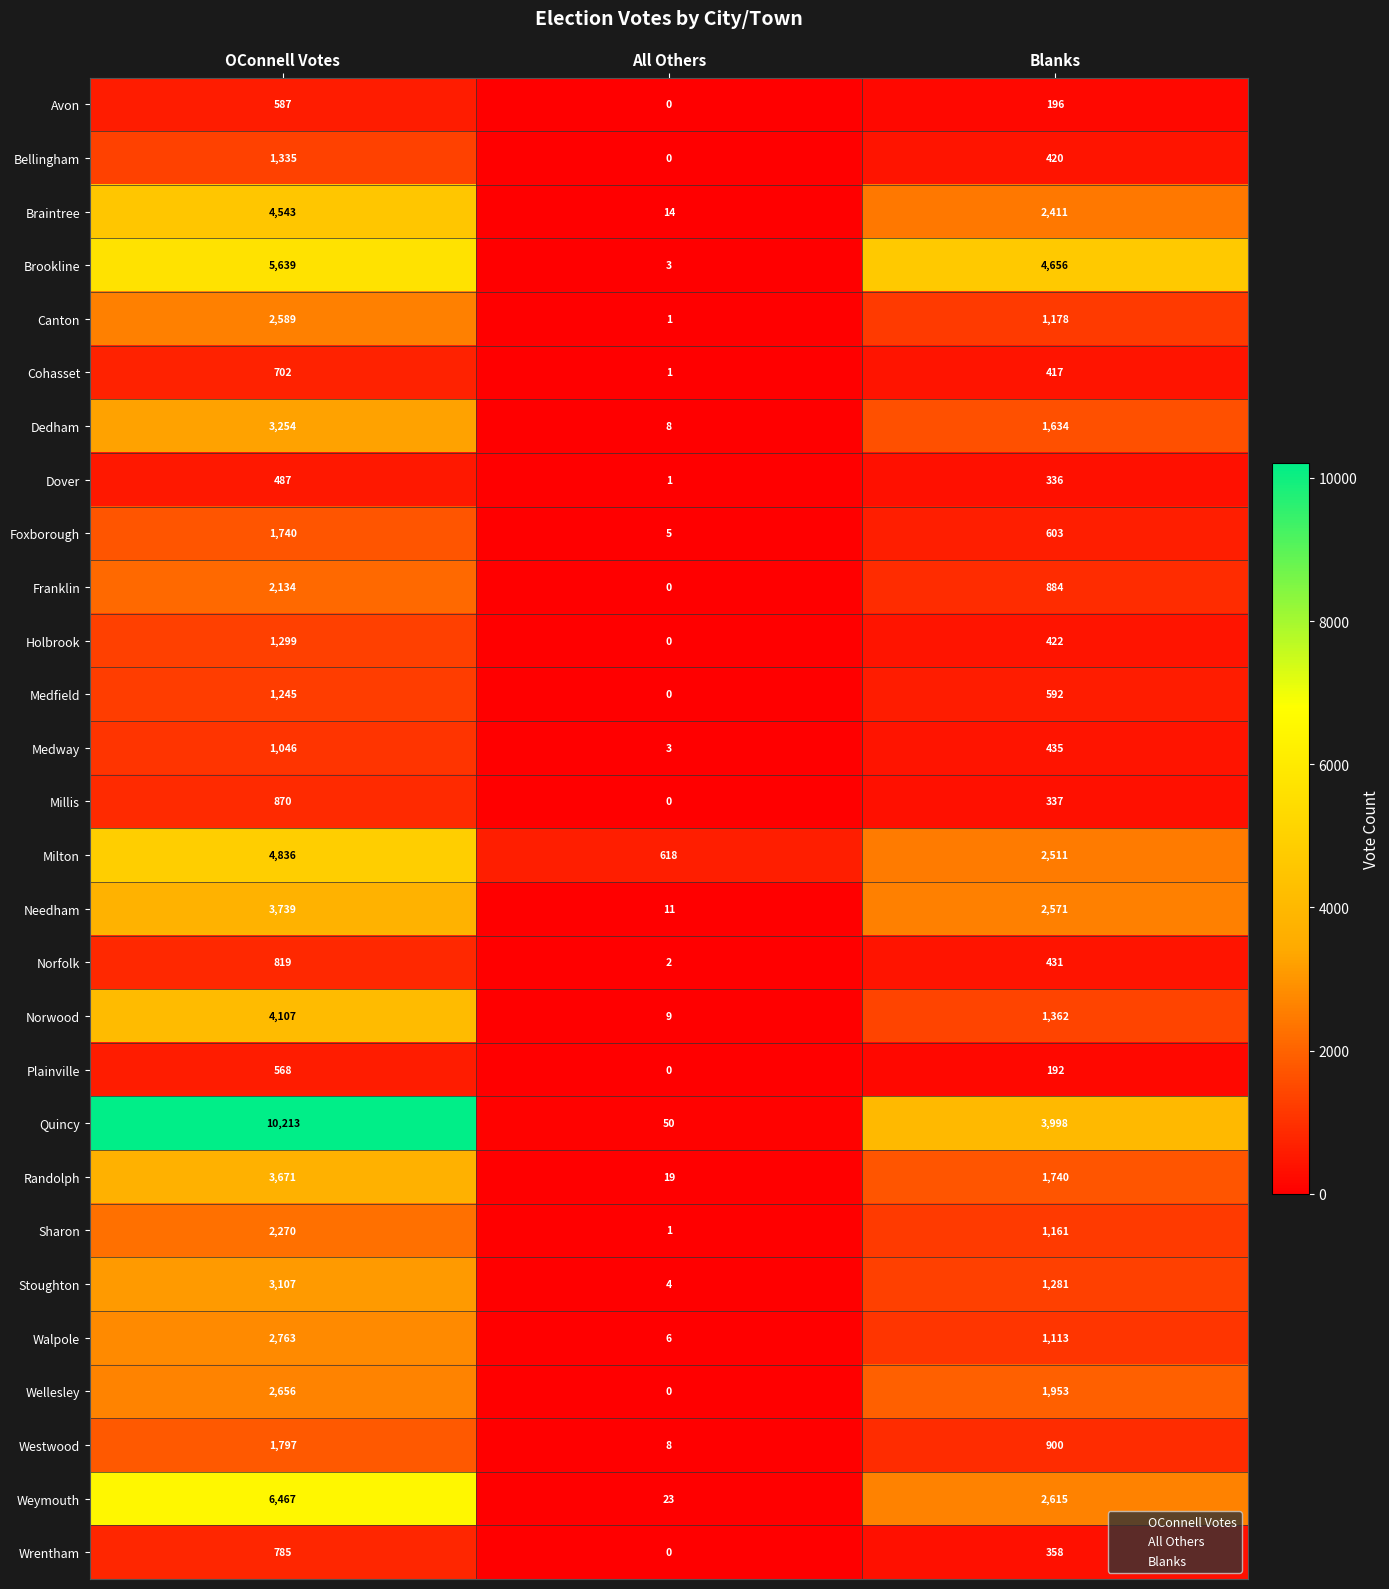

Count the Quincy values in the range 50 to 10213.

3